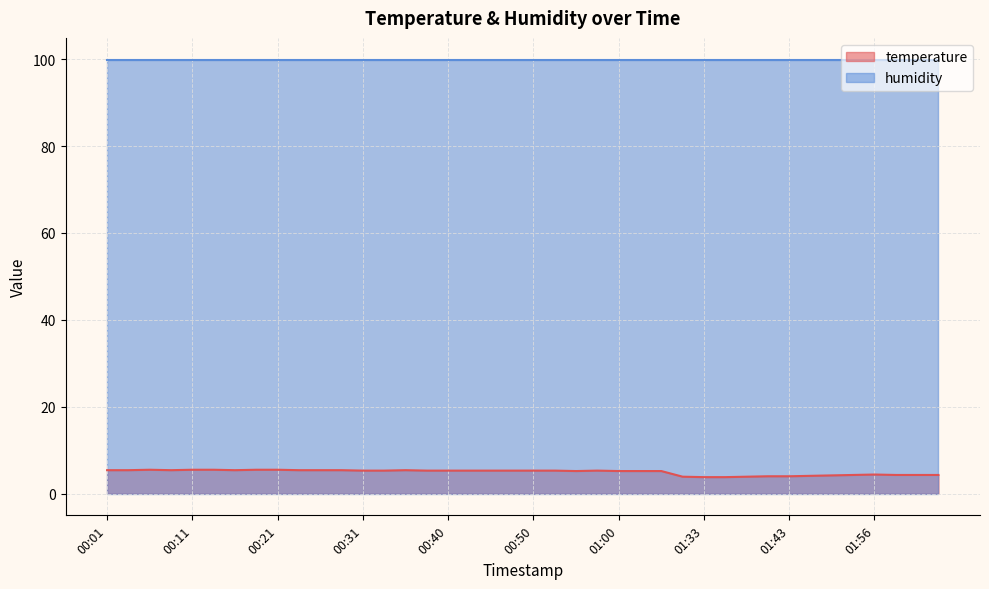

What is the change in value from 00:28 to 01:48?

-1.2